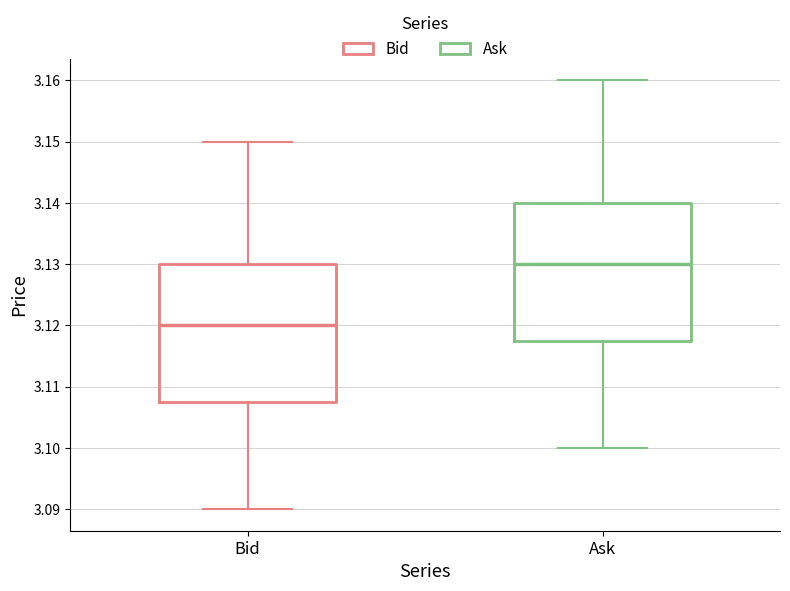

Which box's median line is the highest?

Ask